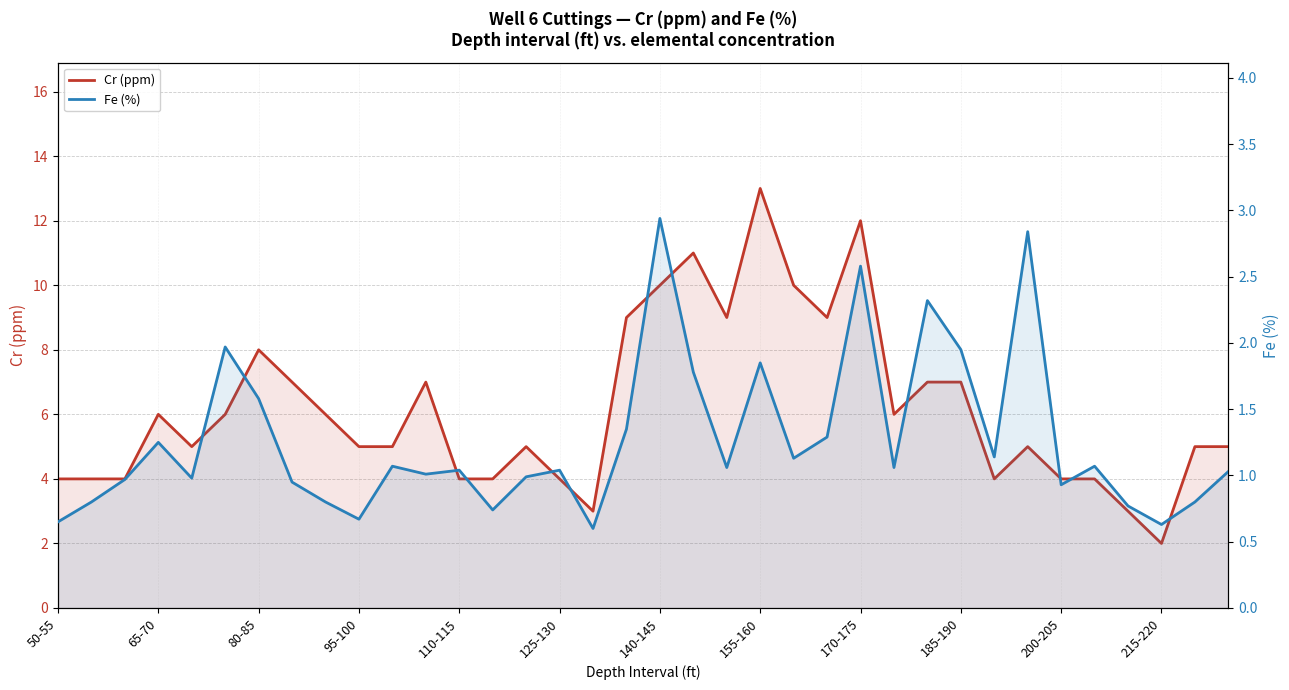

Reading left to right, transcribe all the data shown in this chart.

Cr (ppm): 4.0	4.0	4.0	6.0	5.0	6.0	8.0	7.0	6.0	5.0	5.0	7.0	4.0	4.0	5.0	4.0	3.0	9.0	10.0	11.0	9.0	13.0	10.0	9.0	12.0	6.0	7.0	7.0	4.0	5.0	4.0	4.0	3.0	2.0	5.0	5.0
Fe (%): 0.7	0.8	1.0	1.2	1.0	2.0	1.6	0.9	0.8	0.7	1.1	1.0	1.0	0.7	1.0	1.0	0.6	1.4	2.9	1.8	1.1	1.9	1.1	1.3	2.6	1.1	2.3	1.9	1.1	2.8	0.9	1.1	0.8	0.6	0.8	1.0